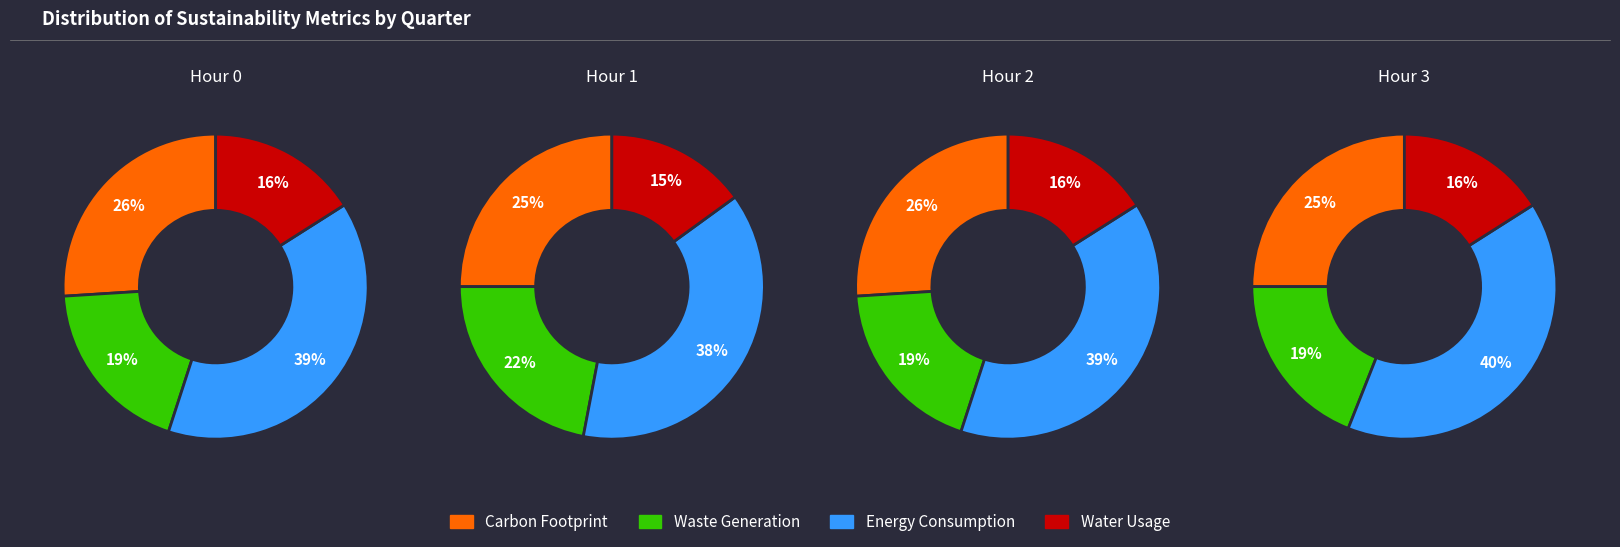

True or false: 1 accounts for 25% of the total.

True